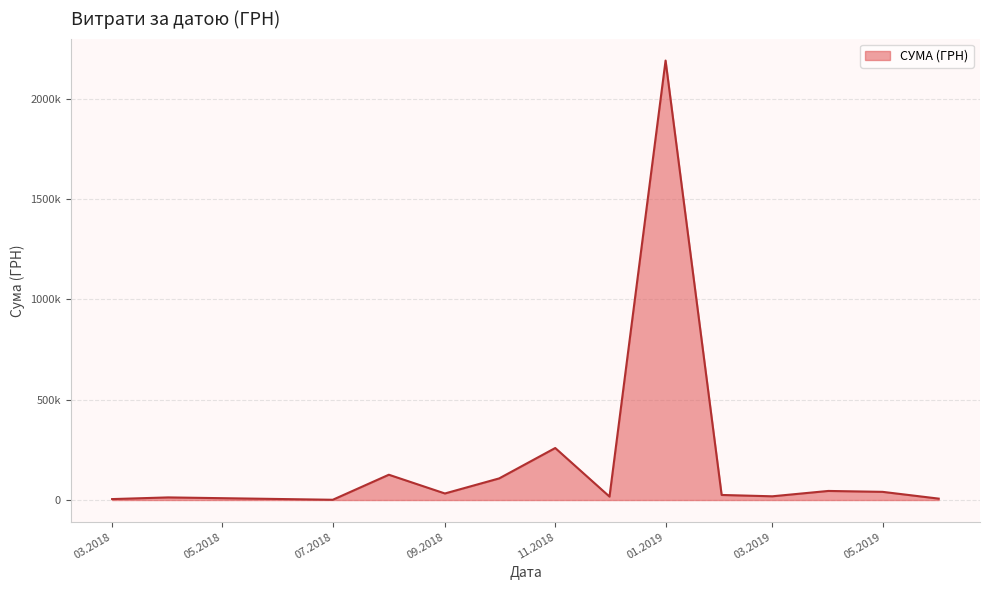

What is the sum of all values?

2890078.2